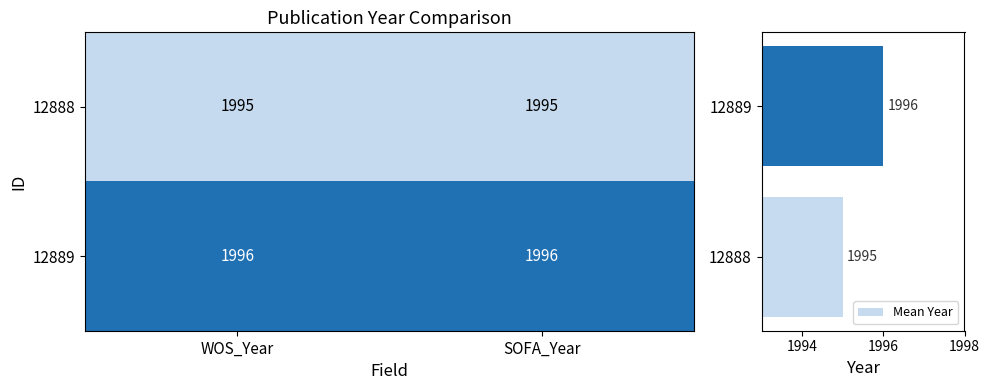

What is the difference between the Mean Year values at 12889 and 12888?

1